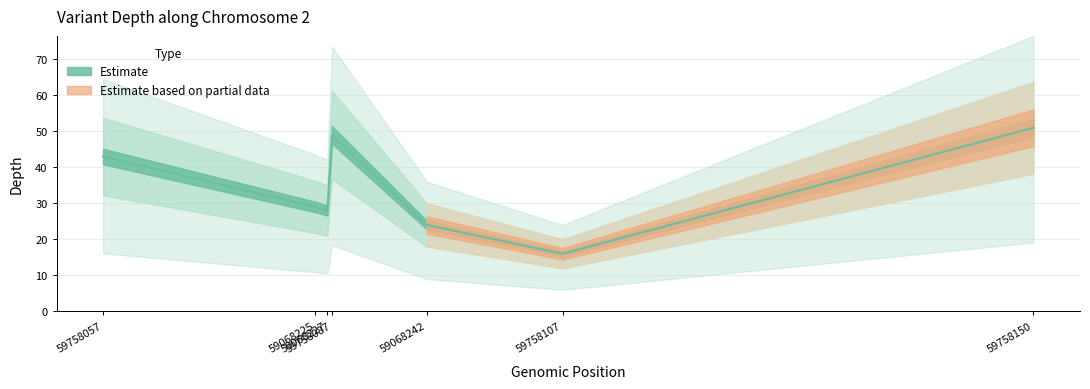

At which category does the chart reach its peak across all series?

59758150